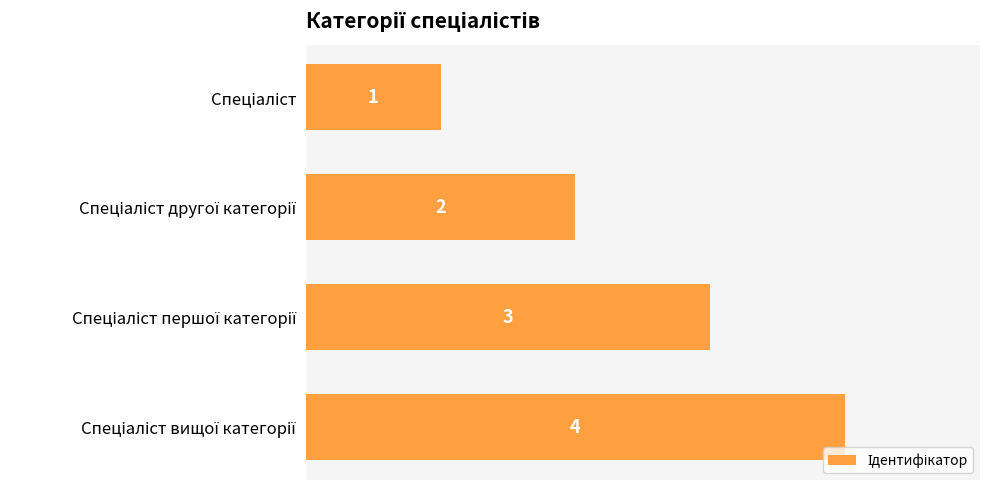

What is the maximum value shown in the chart?

4